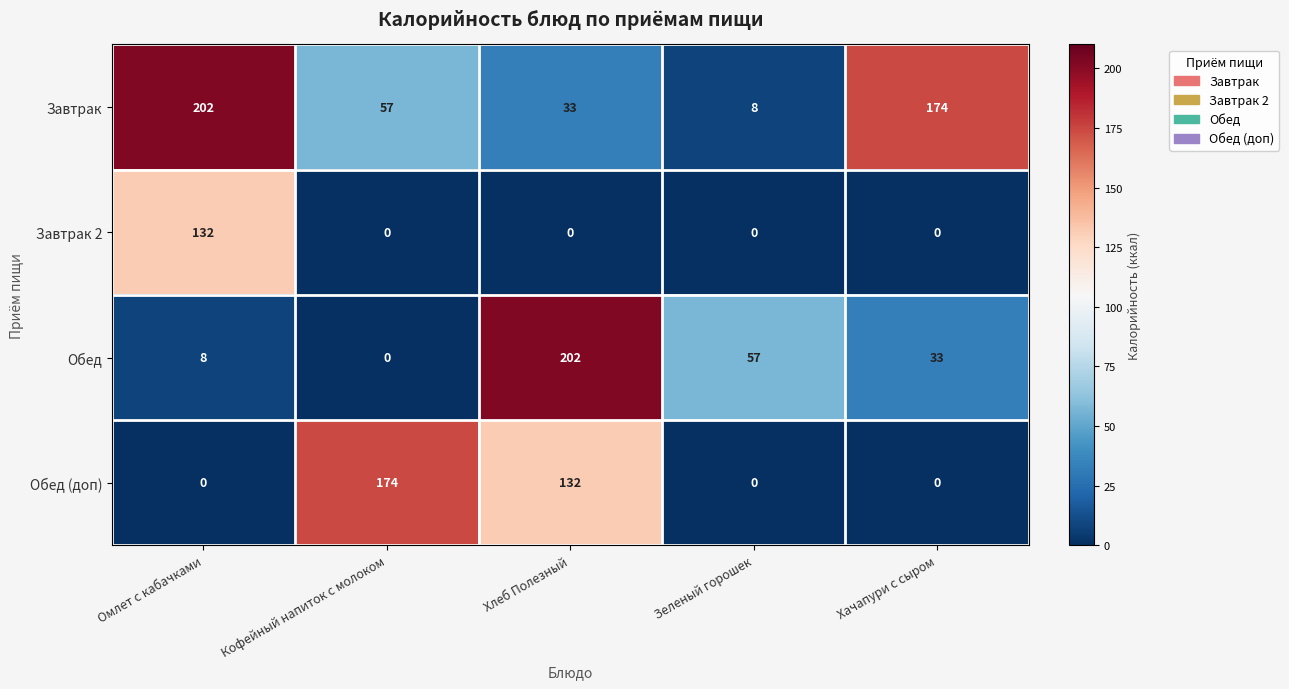

How many series are shown in this chart?

4